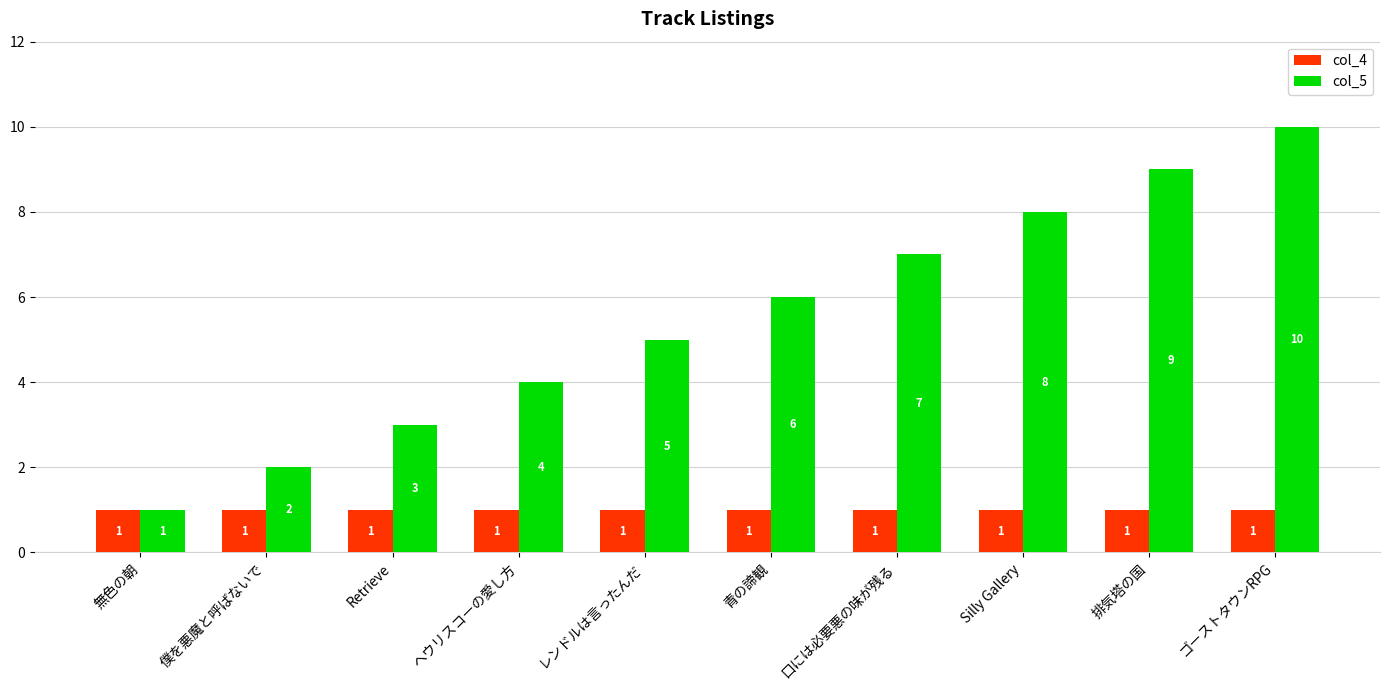

What is the value of the col_5 bar at the 9th from the left?

9